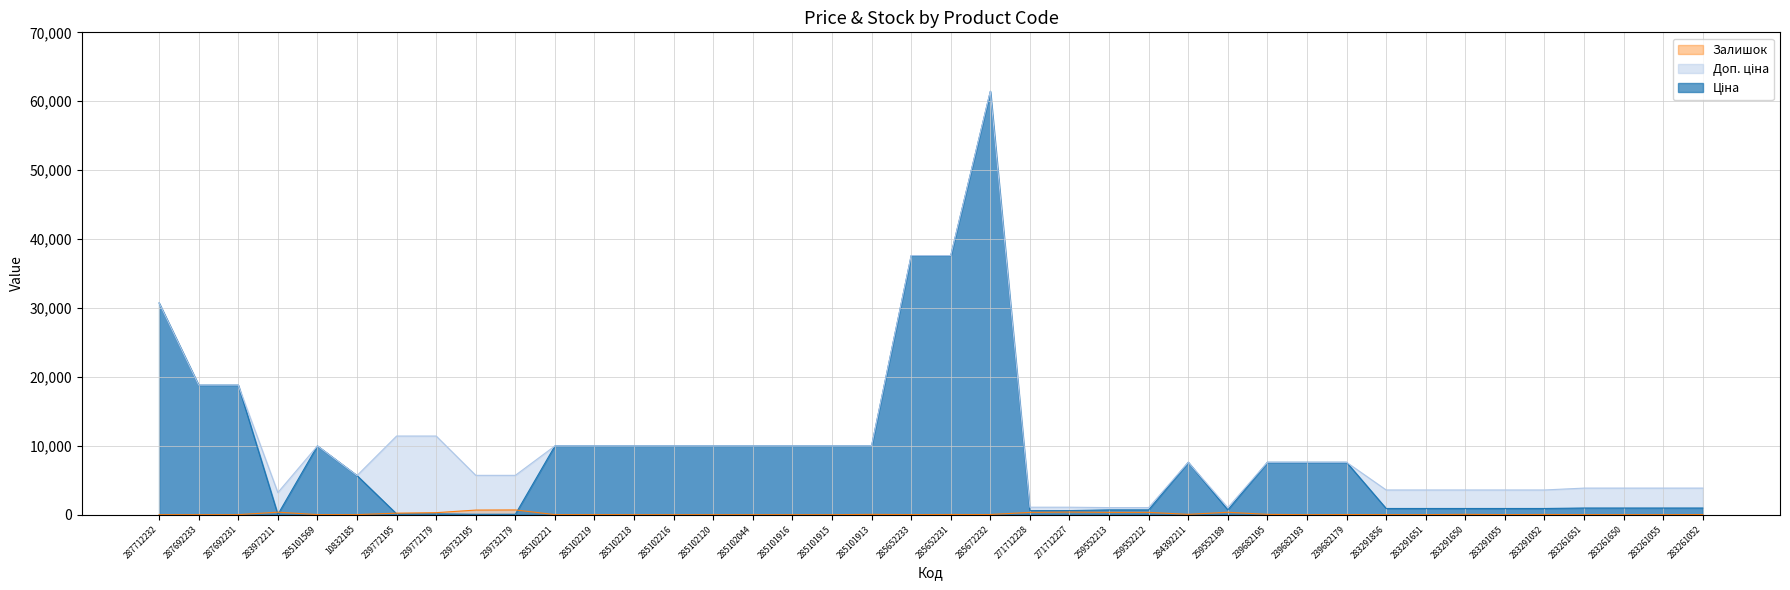

Reading left to right, what are all the values shown in this chart?

Ціна: 30717.1	18796.8	18796.8	32.0	9975.0	5673.8	114.1	114.1	57.0	57.0	9975.0	9975.0	9975.0	9975.0	9975.0	9975.0	9975.0	9975.0	9975.0	37593.6	37593.6	61434.3	589.9	589.9	693.7	693.7	7596.5	693.7	7596.5	7596.5	7596.5	895.9	895.9	895.9	895.9	895.9	963.5	963.5	963.5	963.5
Доп. ціна: 30717.1	18796.8	18796.8	3205.0	9975.0	5673.8	11410.0	11410.0	5705.0	5705.0	9975.0	9975.0	9975.0	9975.0	9975.0	9975.0	9975.0	9975.0	9975.0	37593.6	37593.6	61434.3	1081.7	1081.7	1024.6	1024.6	7596.5	1024.6	7596.5	7596.5	7596.5	3583.6	3583.6	3583.6	3583.6	3583.6	3854.0	3854.0	3854.0	3854.0
Залишок: 0.0	0.0	0.0	360.0	7.0	4.0	218.0	290.0	665.0	686.0	5.0	9.0	3.0	0.0	0.0	1.0	0.0	0.0	39.0	13.0	23.0	16.0	334.0	374.0	331.0	334.0	43.0	348.0	41.0	0.0	16.0	7.0	7.0	43.0	9.0	27.0	9.0	6.0	4.0	13.0